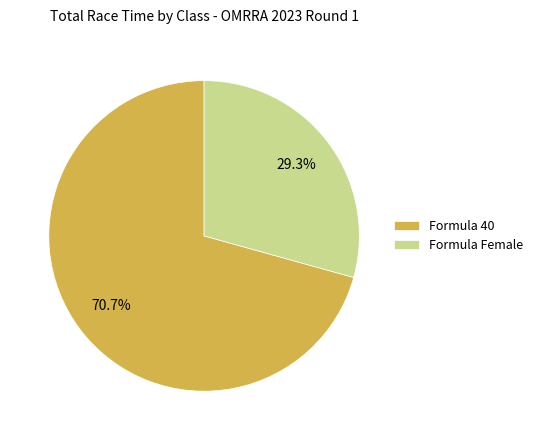

What percentage do Formula Female and Formula 40 together represent?

100.0%